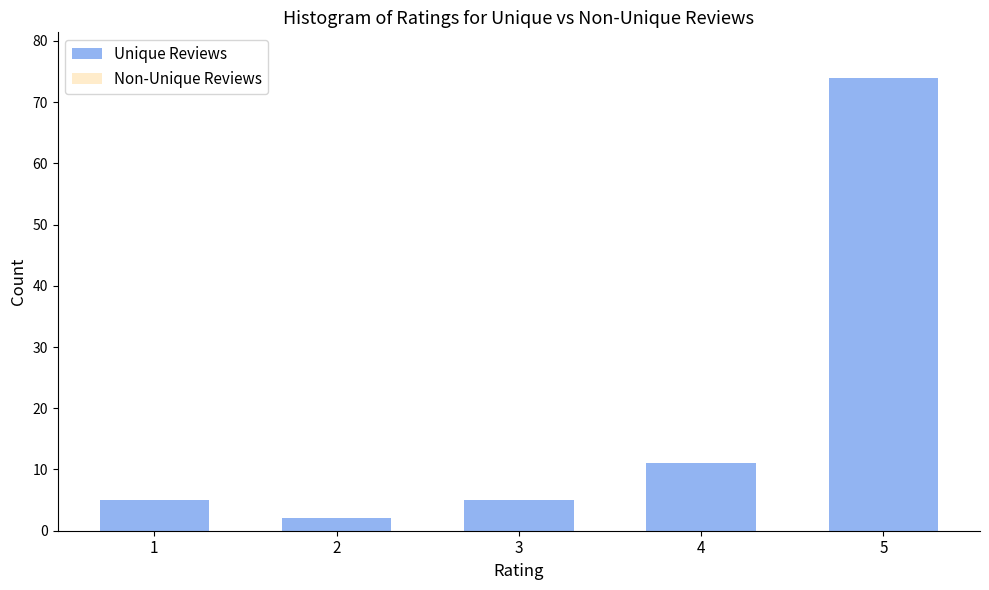

Reading right to left, list all the values displayed in this chart.

5=74	4=11	3=5	2=2	1=5